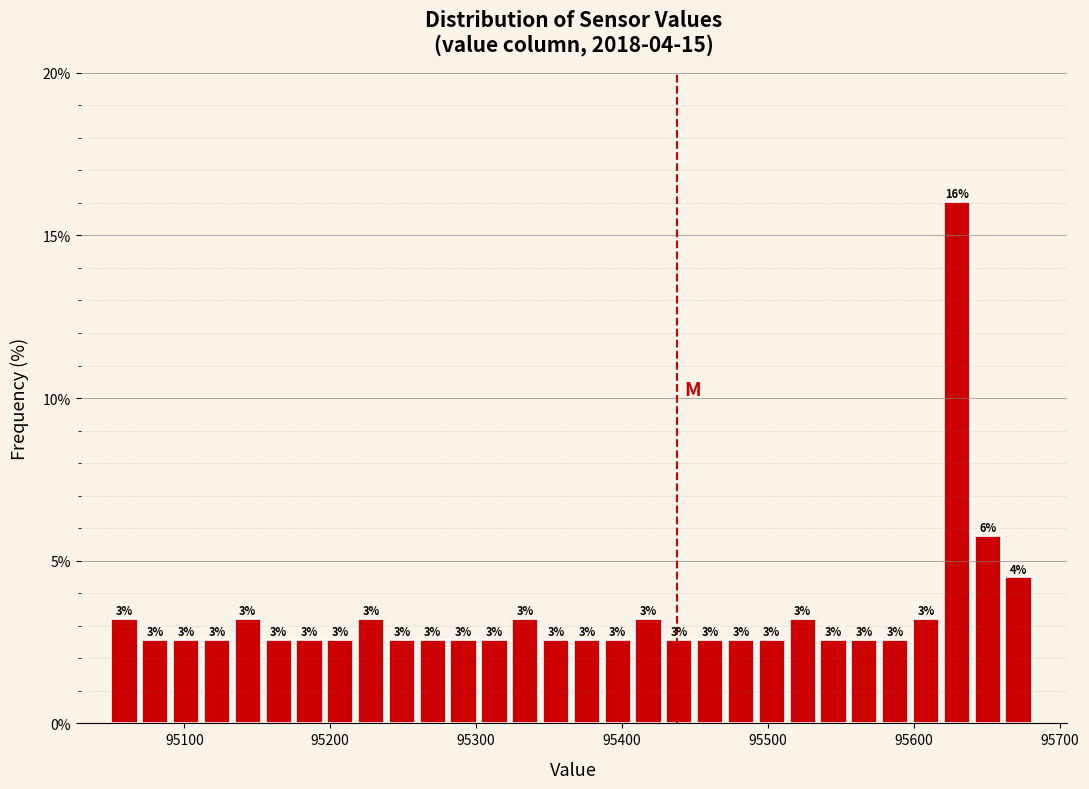

Read against the x-axis, roughly where is the centre of the tallest bar?

95630